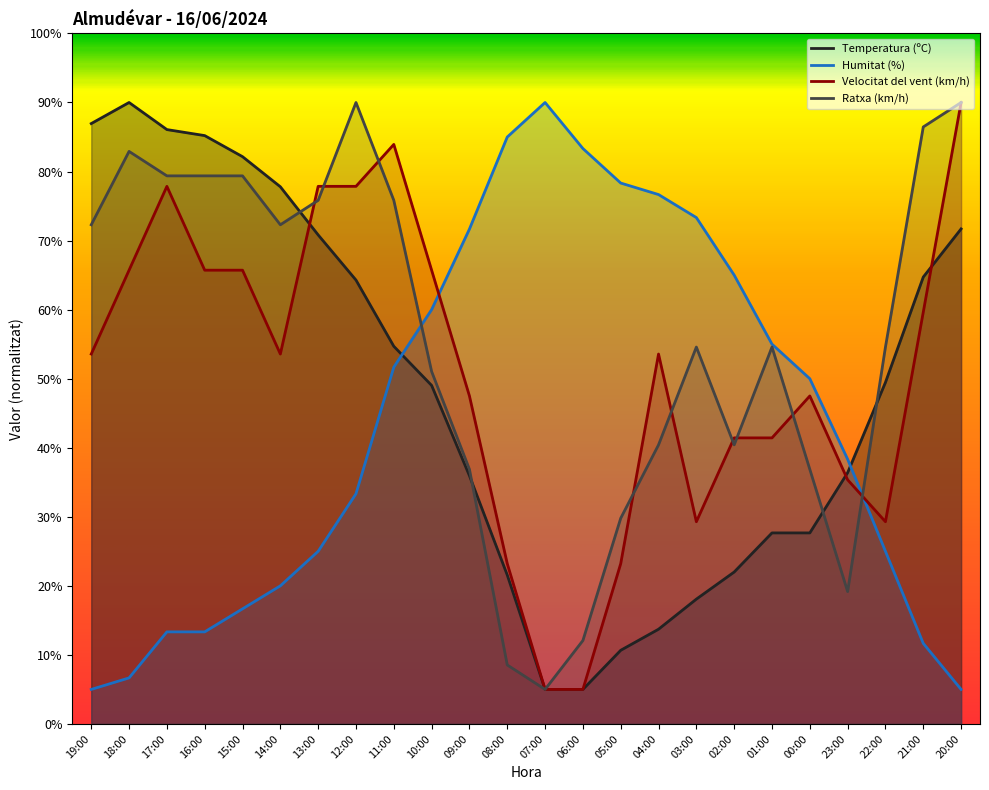

Reading right to left, transcribe all the data shown in this chart.

Temperatura (ºC): 20:00=71.7	21:00=64.7	22:00=49.5	23:00=36.4	00:00=27.7	01:00=27.7	02:00=22.0	03:00=18.1	04:00=13.7	05:00=10.7	06:00=5.0	07:00=5.0	08:00=21.6	09:00=35.9	10:00=49.0	11:00=54.7	12:00=64.3	13:00=70.8	14:00=77.8	15:00=82.2	16:00=85.2	17:00=86.1	18:00=90.0	19:00=86.9
Humitat (%): 20:00=5.0	21:00=11.7	22:00=25.0	23:00=38.3	00:00=50.0	01:00=55.0	02:00=65.0	03:00=73.3	04:00=76.7	05:00=78.3	06:00=83.3	07:00=90.0	08:00=85.0	09:00=71.7	10:00=60.0	11:00=51.7	12:00=33.3	13:00=25.0	14:00=20.0	15:00=16.7	16:00=13.3	17:00=13.3	18:00=6.7	19:00=5.0
Velocitat del vent (km/h): 20:00=90.0	21:00=59.6	22:00=29.3	23:00=35.4	00:00=47.5	01:00=41.4	02:00=41.4	03:00=29.3	04:00=53.6	05:00=23.2	06:00=5.0	07:00=5.0	08:00=23.2	09:00=47.5	10:00=65.7	11:00=83.9	12:00=77.9	13:00=77.9	14:00=53.6	15:00=65.7	16:00=65.7	17:00=77.9	18:00=65.7	19:00=53.6
Ratxa (km/h): 20:00=90.0	21:00=86.5	22:00=54.6	23:00=19.2	00:00=36.9	01:00=54.6	02:00=40.4	03:00=54.6	04:00=40.4	05:00=29.8	06:00=12.1	07:00=5.0	08:00=8.5	09:00=36.9	10:00=51.0	11:00=75.8	12:00=90.0	13:00=75.8	14:00=72.3	15:00=79.4	16:00=79.4	17:00=79.4	18:00=82.9	19:00=72.3